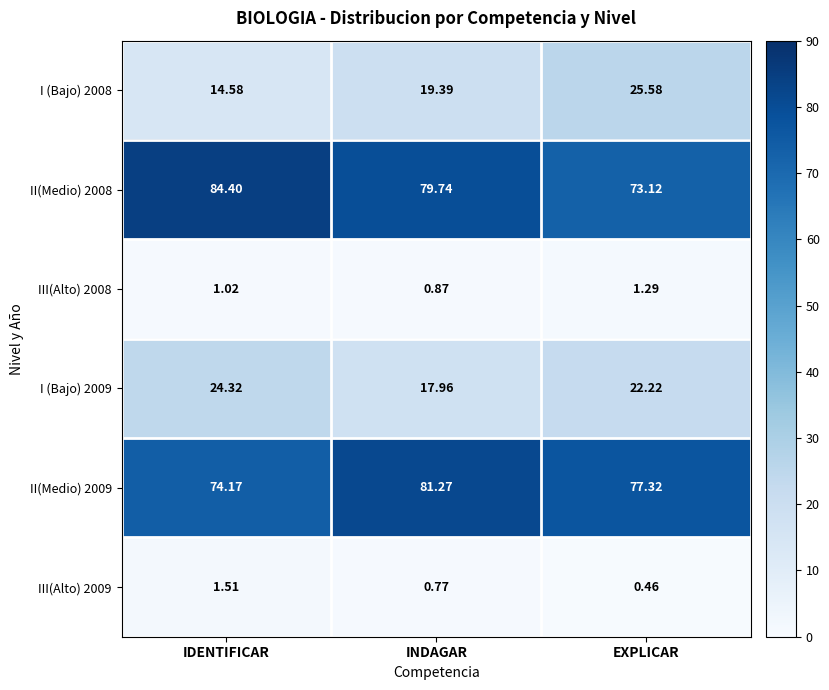

List the labels in order of III(Alto) 2009 value, smallest first.

EXPLICAR, INDAGAR, IDENTIFICAR